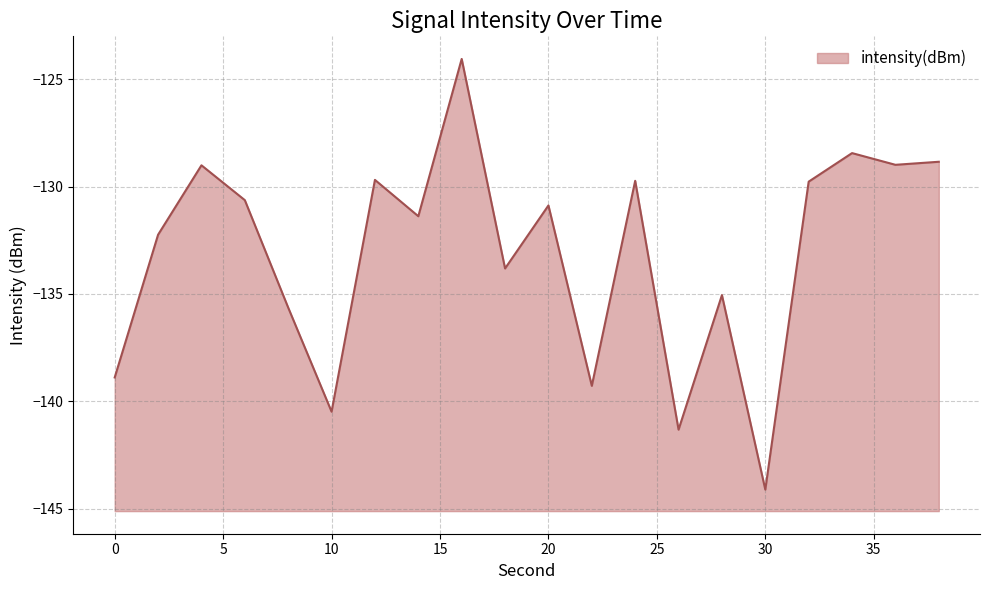

Rank the categories by value from lowest to highest.

30, 26, 10, 22, 0, 8, 28, 18, 2, 14, 20, 6, 32, 24, 12, 4, 36, 38, 34, 16